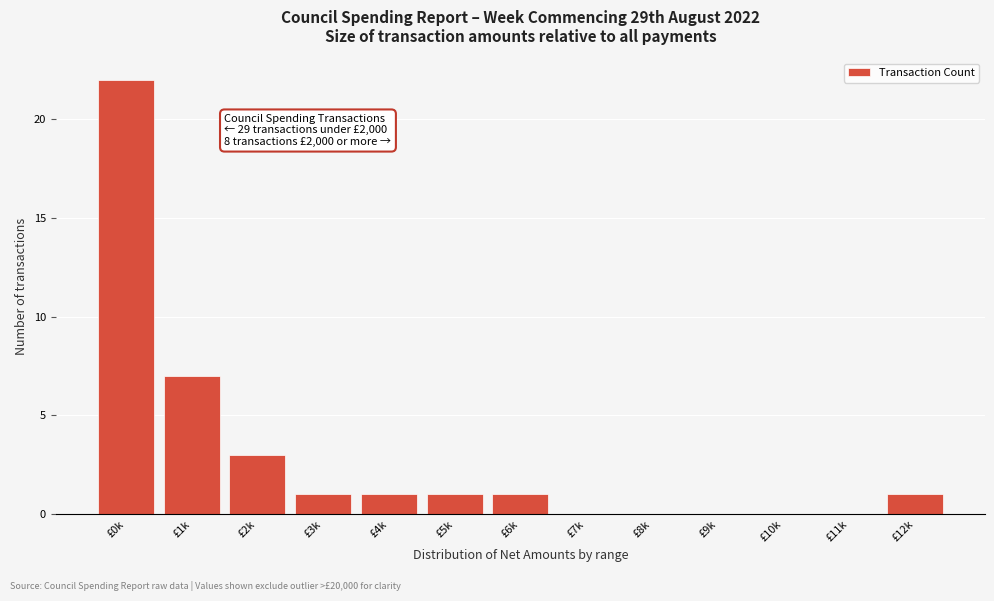

Reading left to right, extract all data points from this chart.

£0k=22	£1k=7	£2k=3	£3k=1	£4k=1	£5k=1	£6k=1	£7k=0	£8k=0	£9k=0	£10k=0	£11k=0	£12k=1